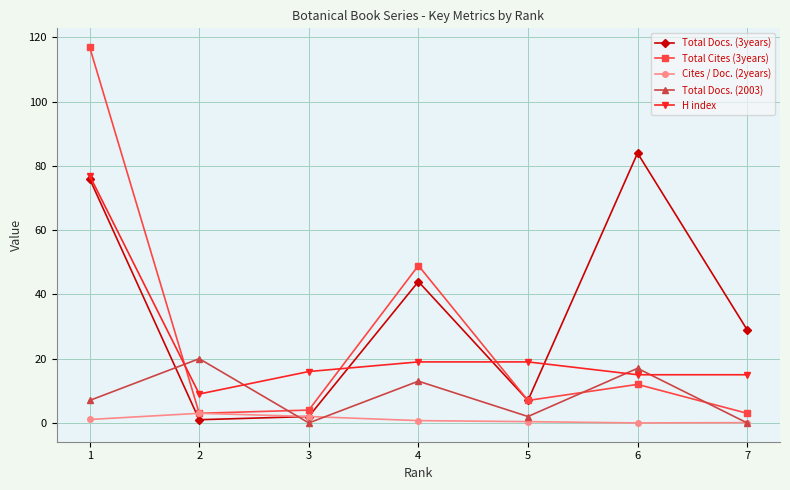

True or false: Total Docs. (3years) has more than 1 interior local peaks.

True